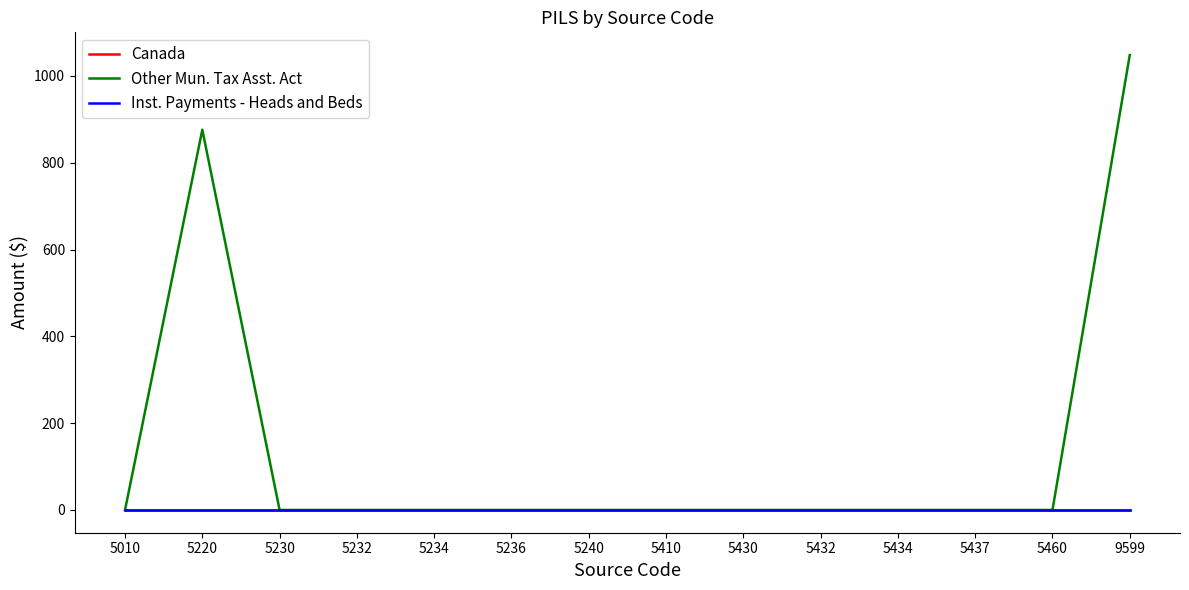

Does the chart display data point markers on the line(s)?

No